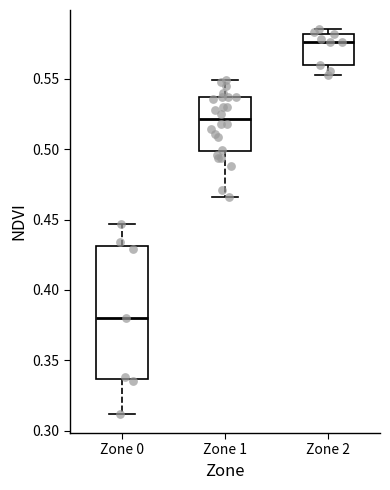

Reading left to right, read every box against the y-axis: the position of its median line, the range the box covers, and the ends of its whiskers. The values are not printed on the chart, so give them approximately, as read against the axis.

Zone 0: median 0.380, box 0.335 to 0.430, whiskers 0.310 to 0.445
Zone 1: median 0.520, box 0.500 to 0.535, whiskers 0.465 to 0.550
Zone 2: median 0.575, box 0.560 to 0.580, whiskers 0.550 to 0.585